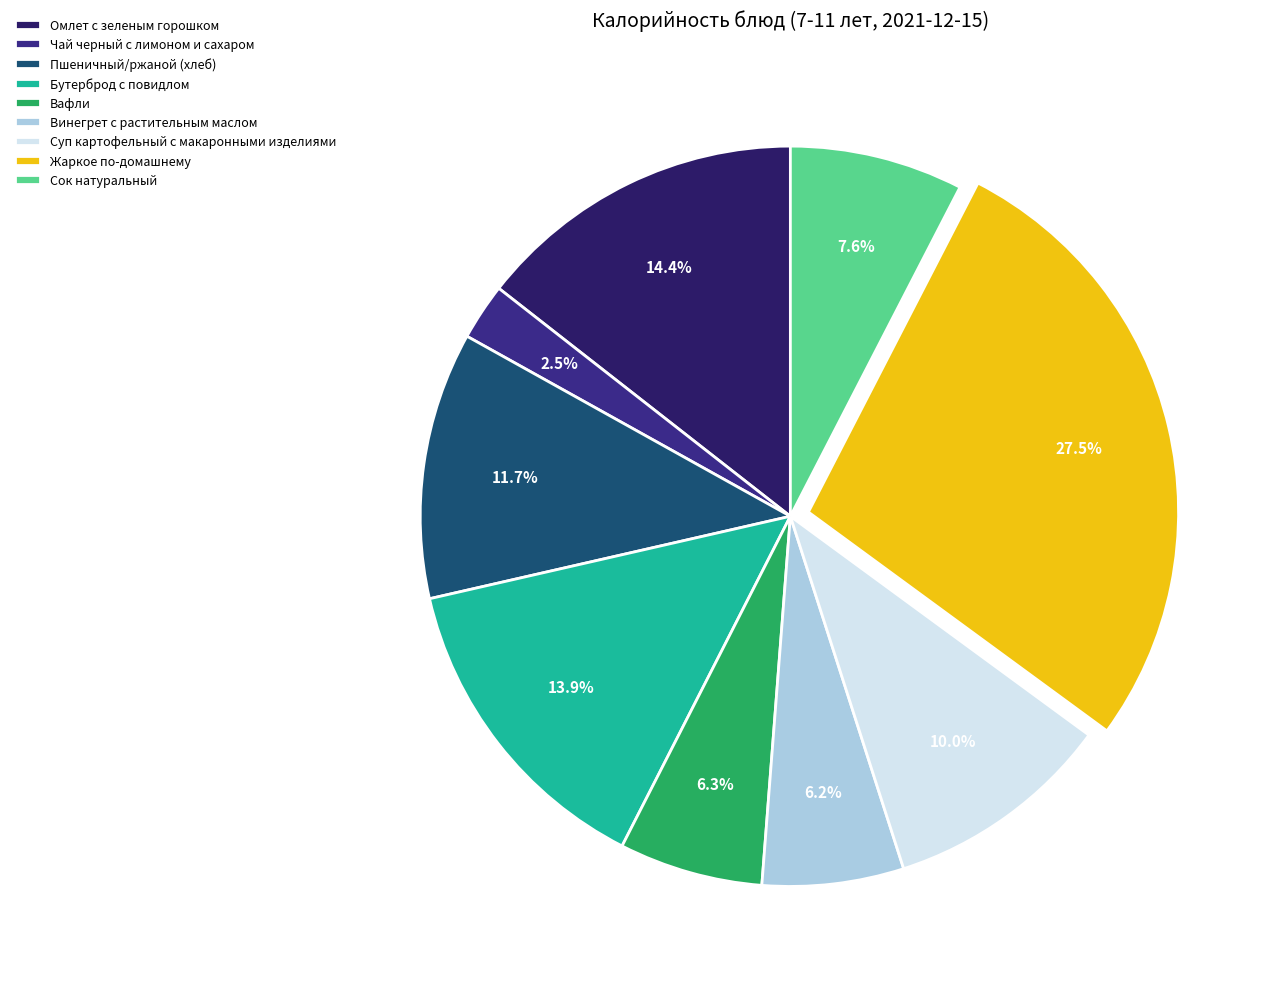

Combined, what portion of the pie is Жаркое по-домашнему and Винегрет с растительным маслом?

33.7%